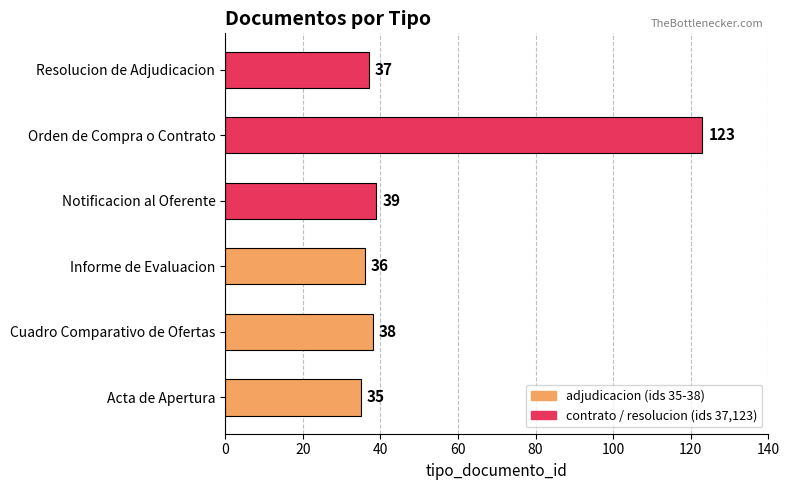

Reading bottom to top, transcribe all the data shown in this chart.

Acta de Apertura=35	Cuadro Comparativo de Ofertas=38	Informe de Evaluacion=36	Notificacion al Oferente=39	Orden de Compra o Contrato=123	Resolucion de Adjudicacion=37